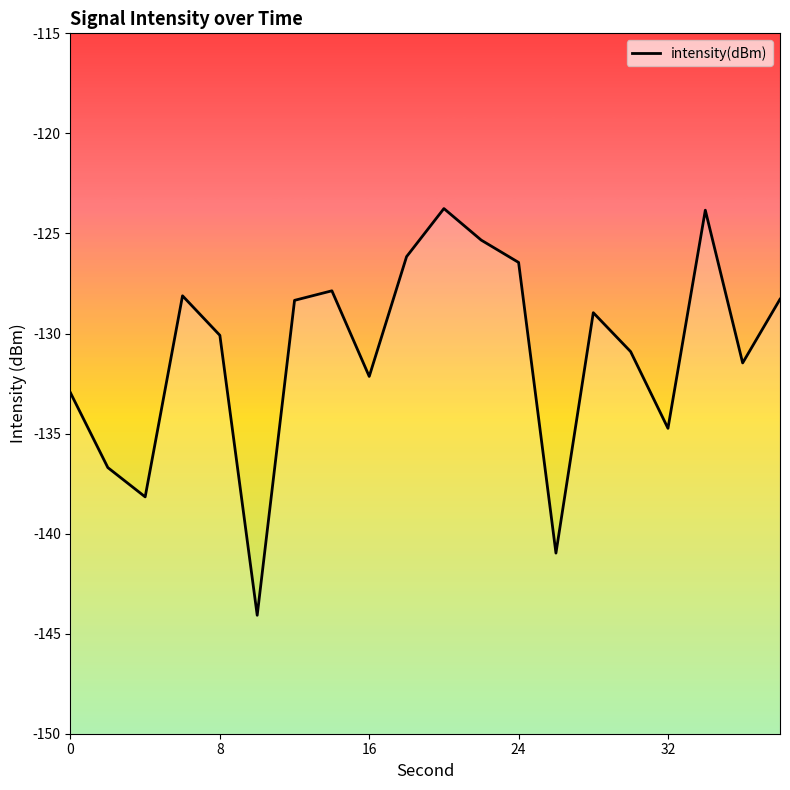

How many data points are less than -128?

14